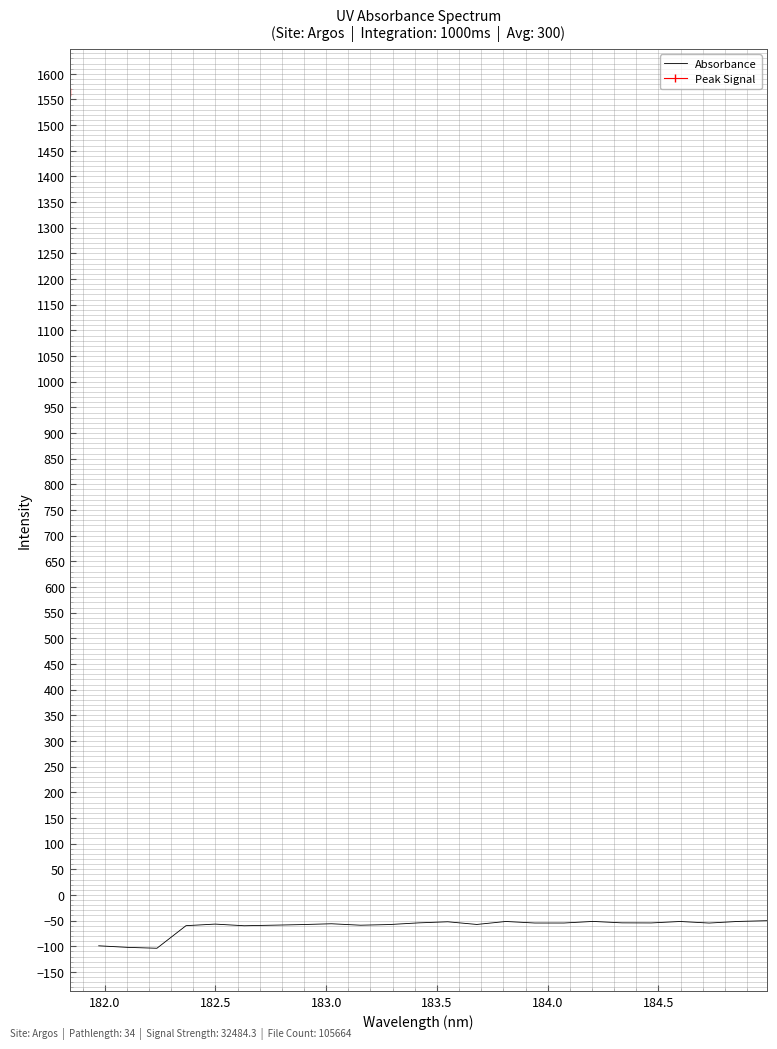

True or false: the data has more than 0 interior local peaks.

True